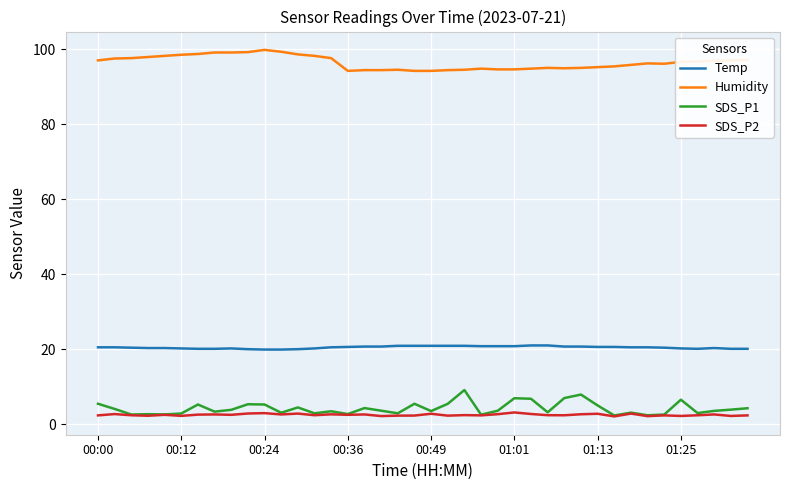

Rank the series by their maximum value, from highest to lowest.

Humidity, Temp, SDS_P1, SDS_P2